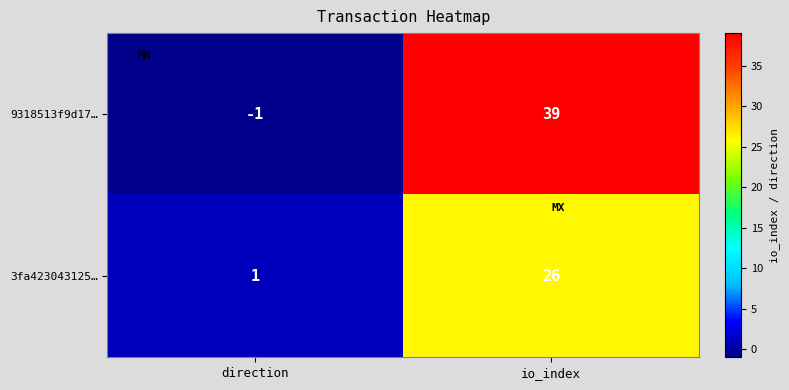

The value of 9318513f9d17… at direction is -1. True or false?

True